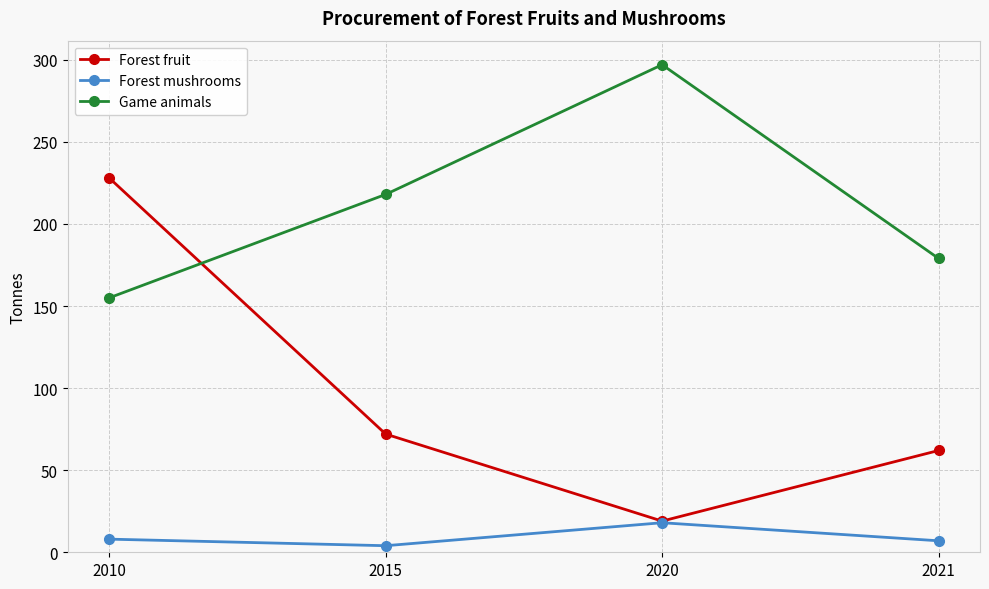

Rank the categories by Forest fruit value from highest to lowest.

2010, 2015, 2021, 2020